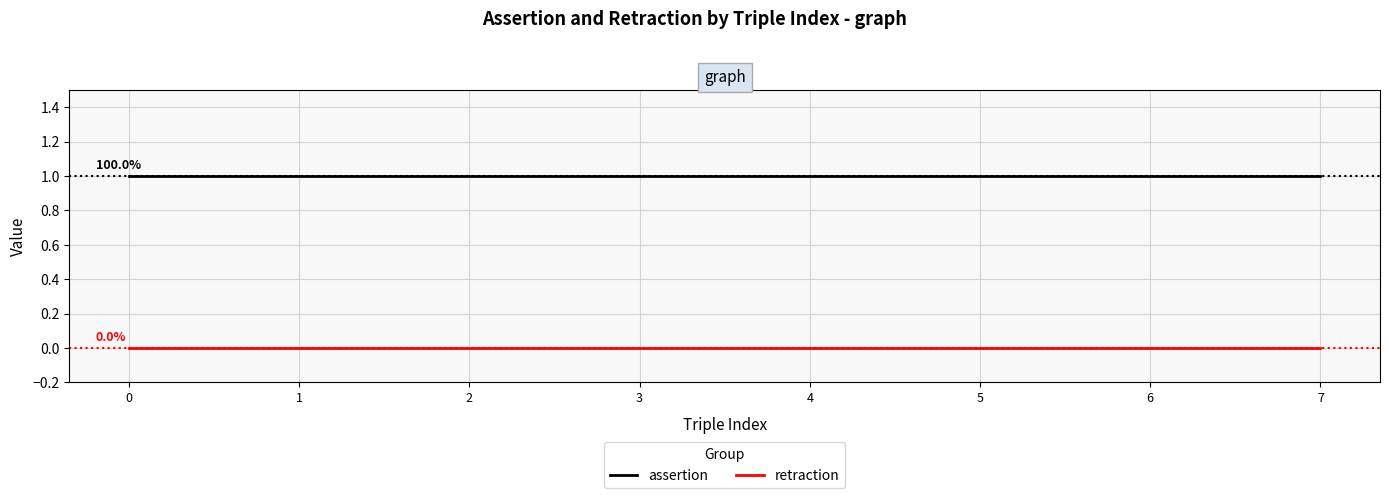

How many series are shown in this chart?

2